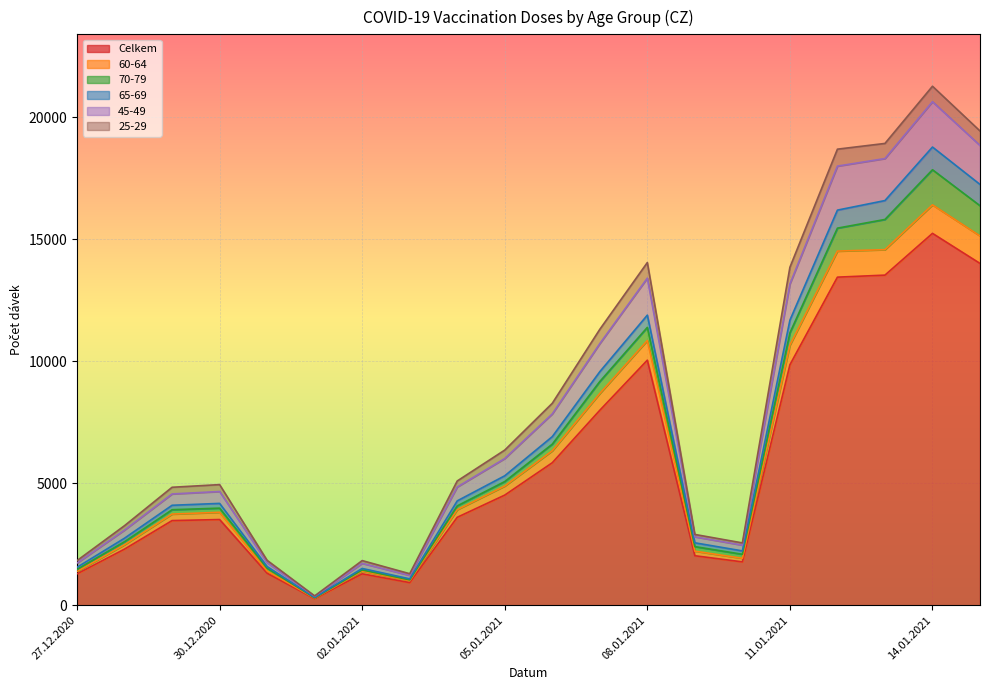

True or false: 45-49 has more than 1 points higher than both neighbors.

True